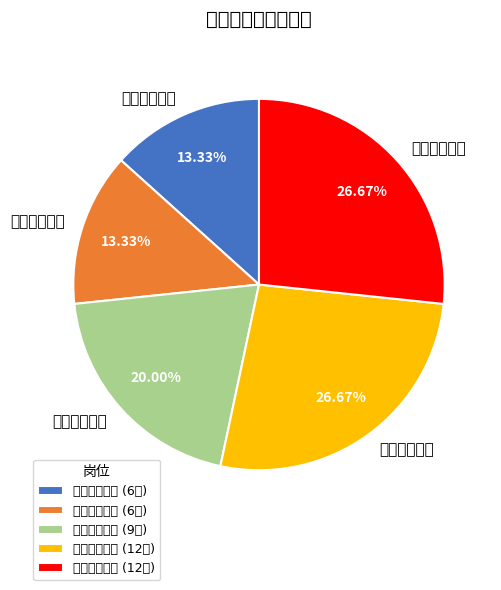

To the nearest percent, what is the combined percentage of 中学音乐教师 and 中学历史教师?

40%